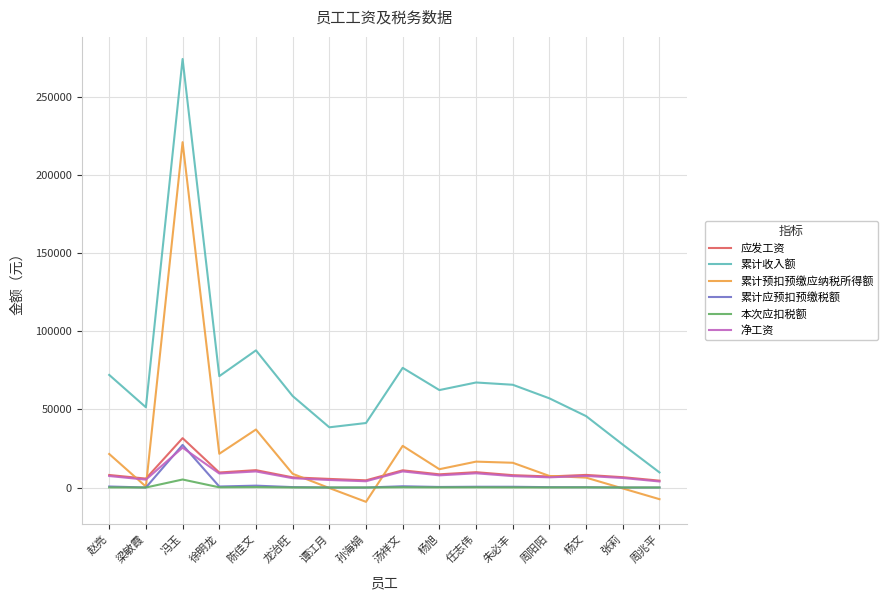

What is the highest value of the 累计收入额 series?

274040.0